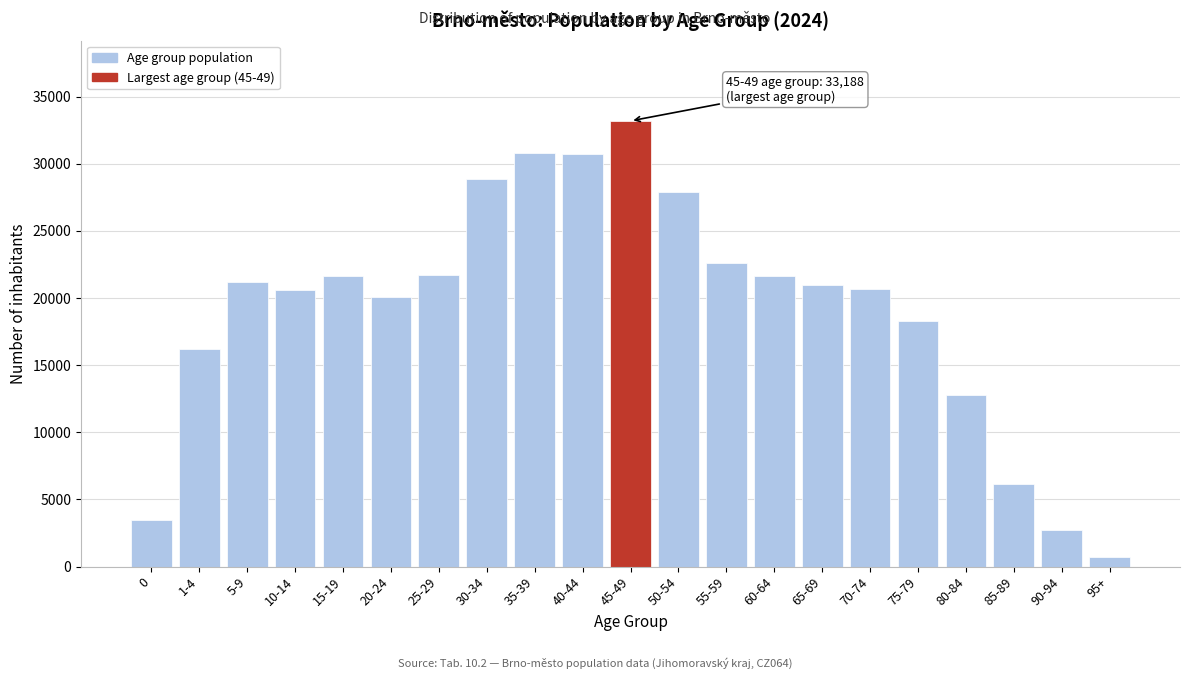

Is it true that the value at 70-74 is 11877?

False